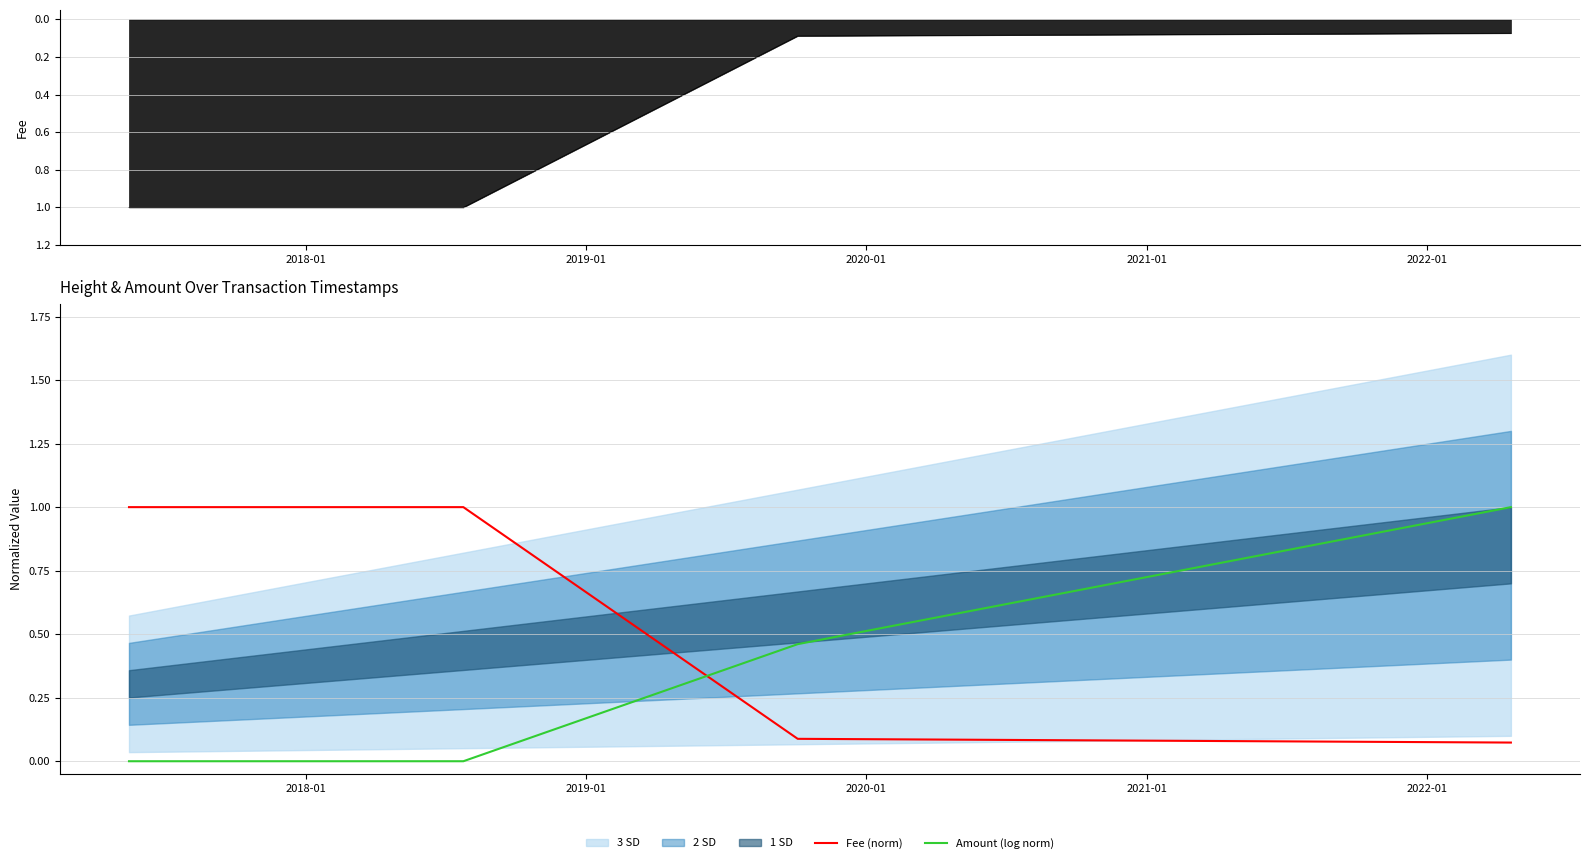

Which series ends up on top after the final intersection of Fee (norm) and Amount (log norm)?

Amount (log norm)